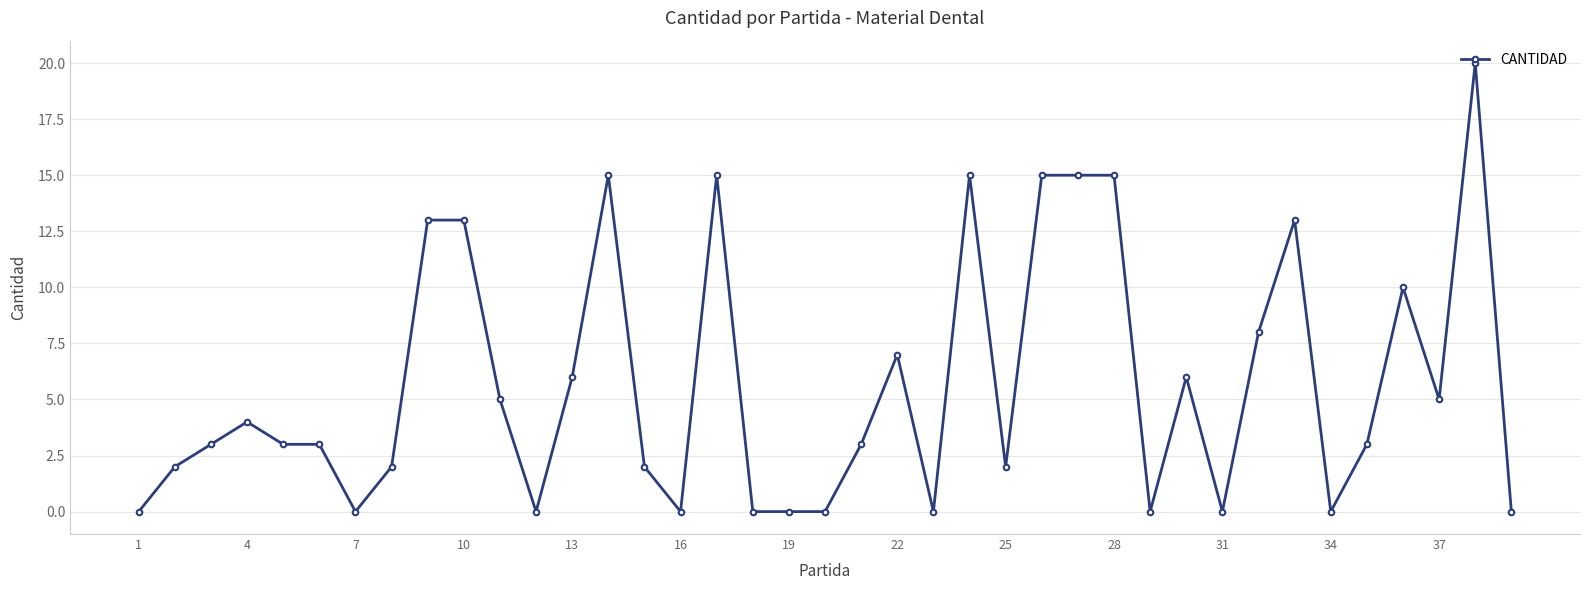

What is the difference between the maximum and minimum values?

20